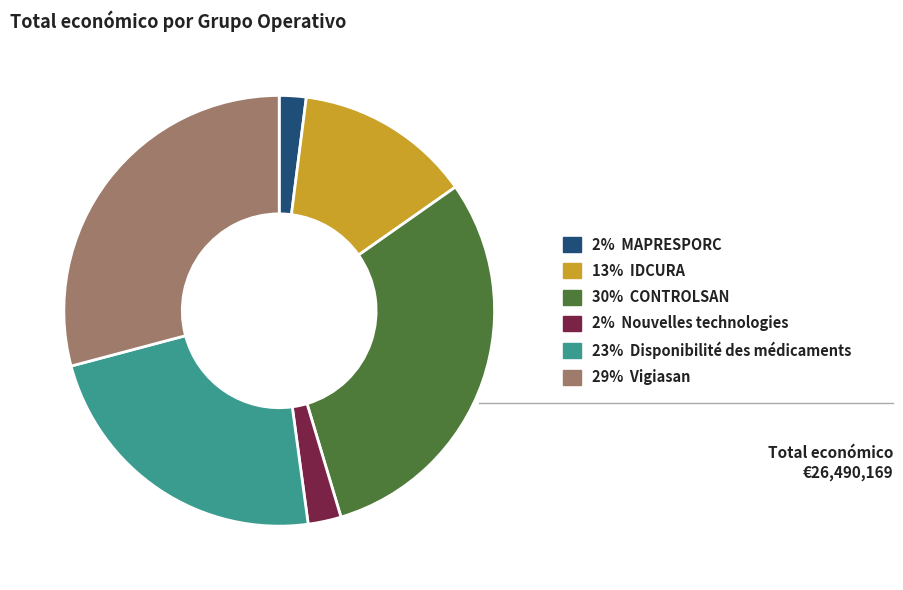

Does any single category account for the majority?

No